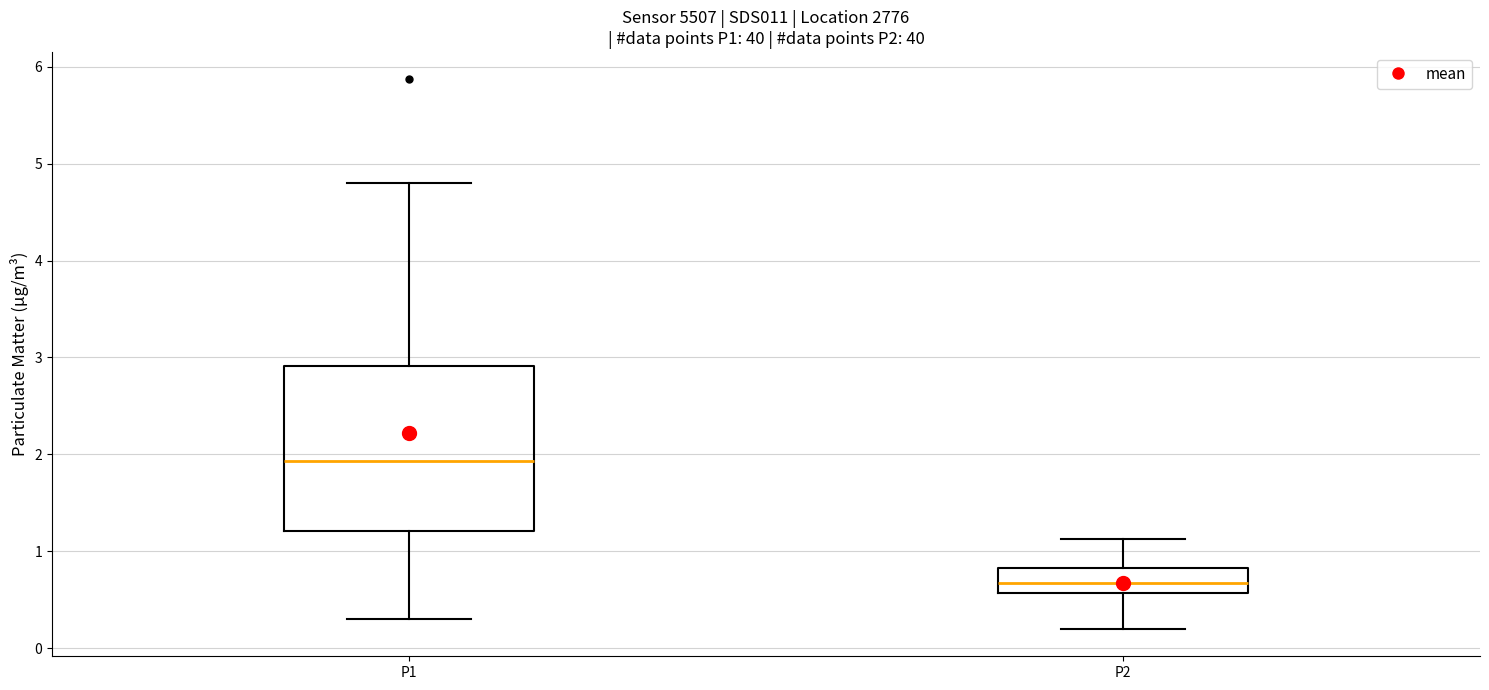

Reading left to right, transcribe this box plot: for each box, give where its median line is, the range the box spans, and where its two whiskers end, as read against the y-axis. The values are not printed on the chart, so give them approximately, as read against the axis.

P1: median 1.9, box 1.2 to 2.9, whiskers 0.3 to 4.8
P2: median 0.7, box 0.6 to 0.8, whiskers 0.2 to 1.1